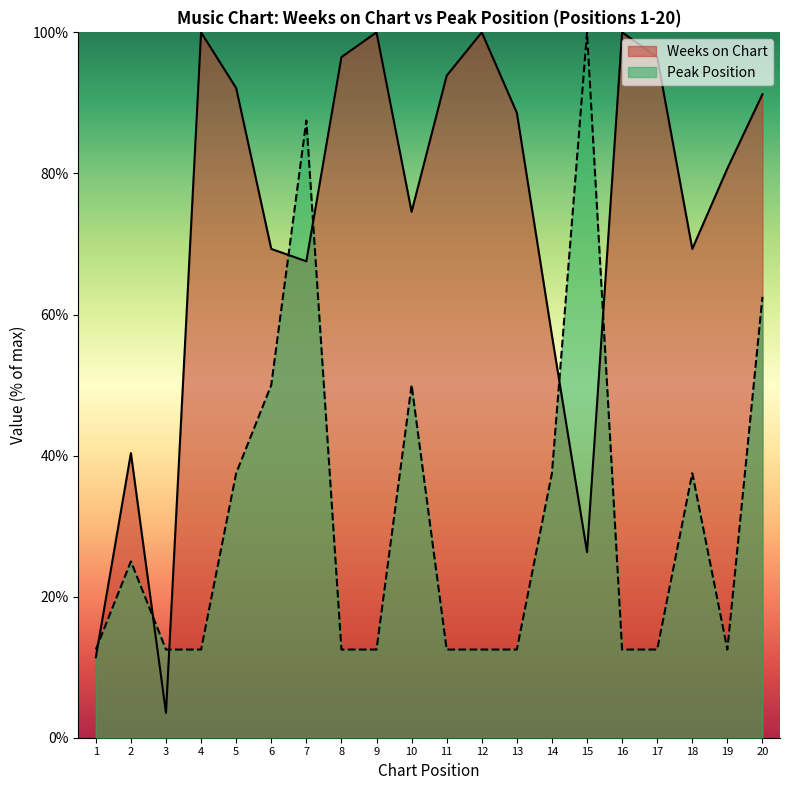

Reading left to right, what are all the values shown in this chart?

Weeks on Chart: 1=11.4	2=40.4	3=3.5	4=100.0	5=92.1	6=69.3	7=67.5	8=96.5	9=100.0	10=74.6	11=93.9	12=100.0	13=88.6	14=57.0	15=26.3	16=100.0	17=96.5	18=69.3	19=80.7	20=91.2
Peak Position: 1=12.5	2=25.0	3=12.5	4=12.5	5=37.5	6=50.0	7=87.5	8=12.5	9=12.5	10=50.0	11=12.5	12=12.5	13=12.5	14=37.5	15=100.0	16=12.5	17=12.5	18=37.5	19=12.5	20=62.5